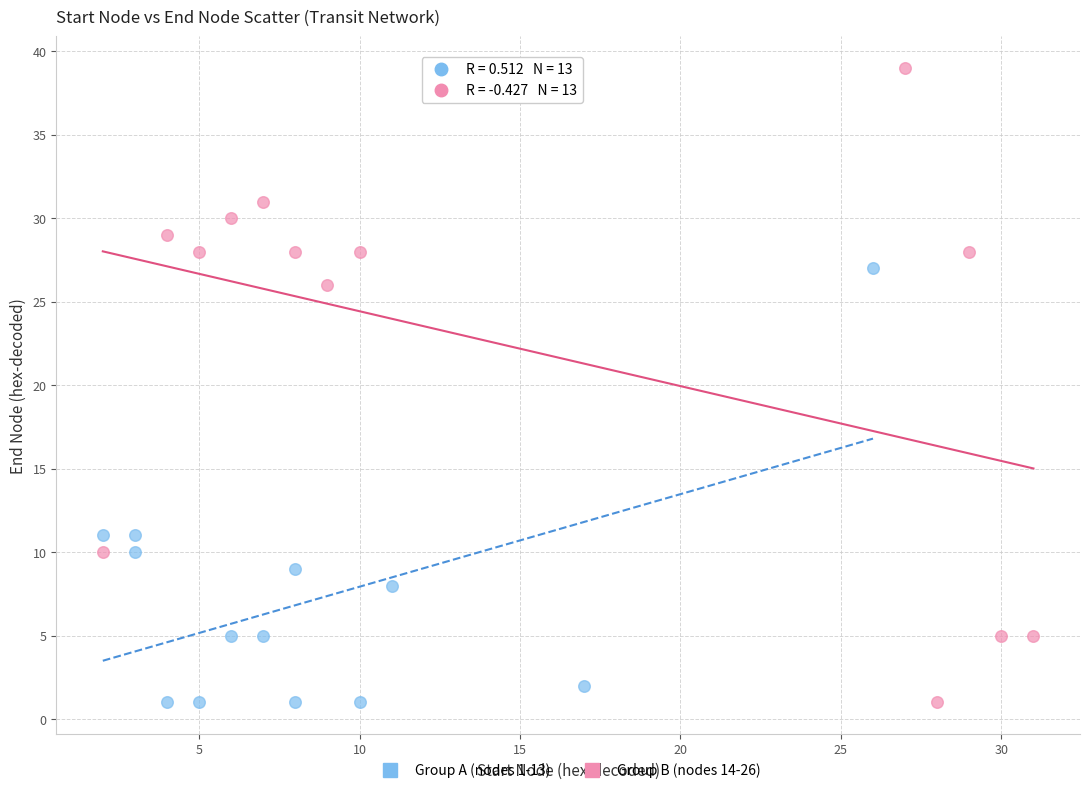

Which series has the largest Y range (max minus min)?

Group B (nodes 14-26)